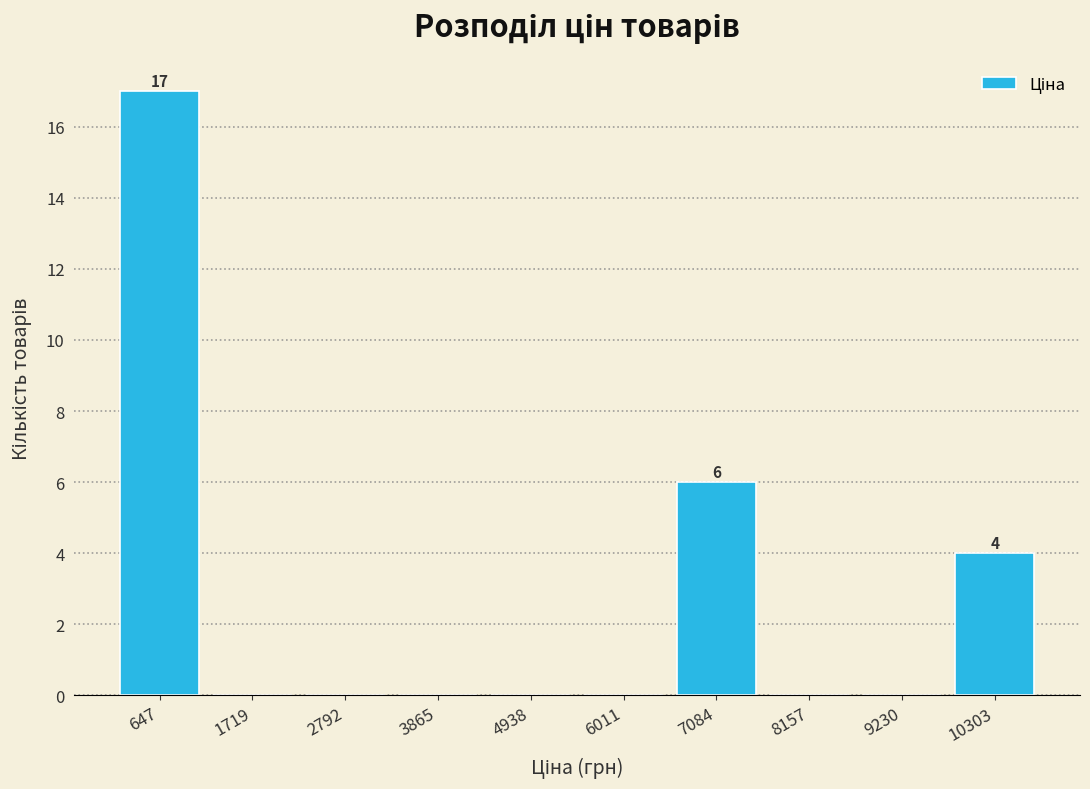

Over which range of the x-axis is the bar tallest?

200 to 1200